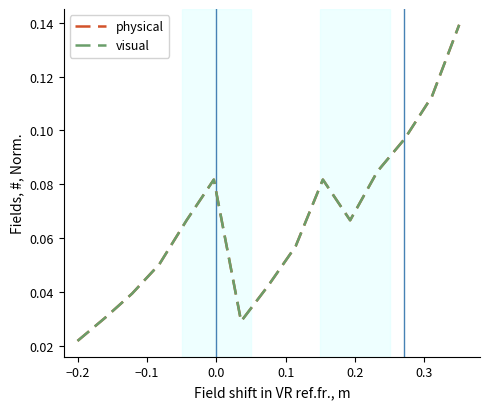

At how many categories does at least one series exceed 0?

15